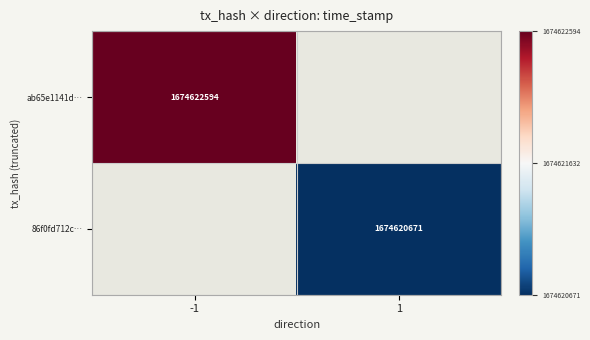

The 86f0fd712c… series shows 1674620671 at 1. True or false?

True